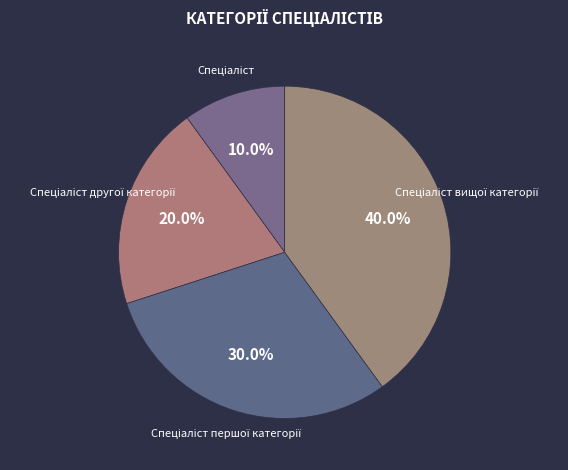

Does any single category account for the majority?

No